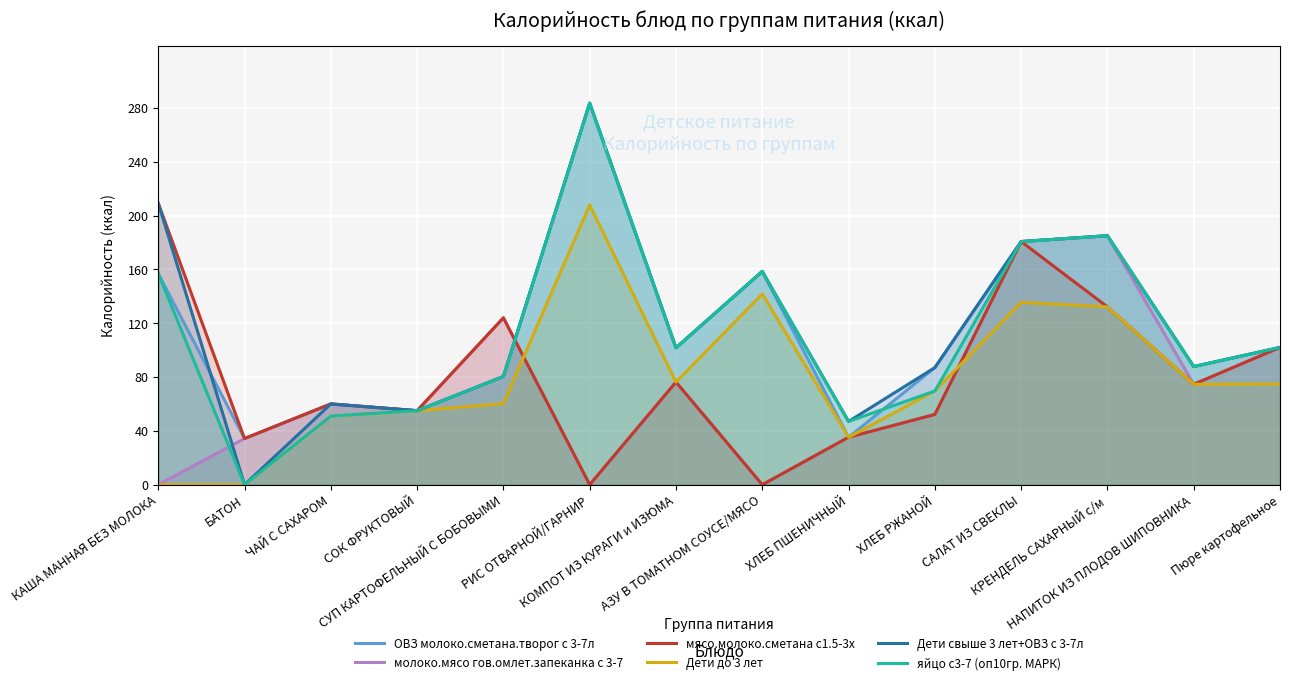

At which label does мясо.молоко.сметана с1.5-3х first exceed 74?

КАША МАННАЯ БЕЗ МОЛОКА